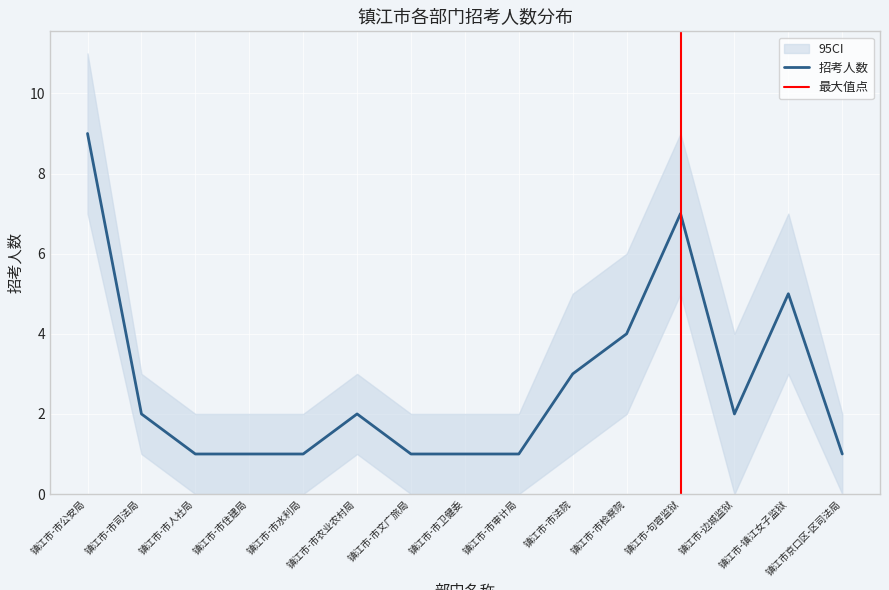

What is the difference between the values at 镇江市-市农业农村局 and 镇江市-市公安局?

7